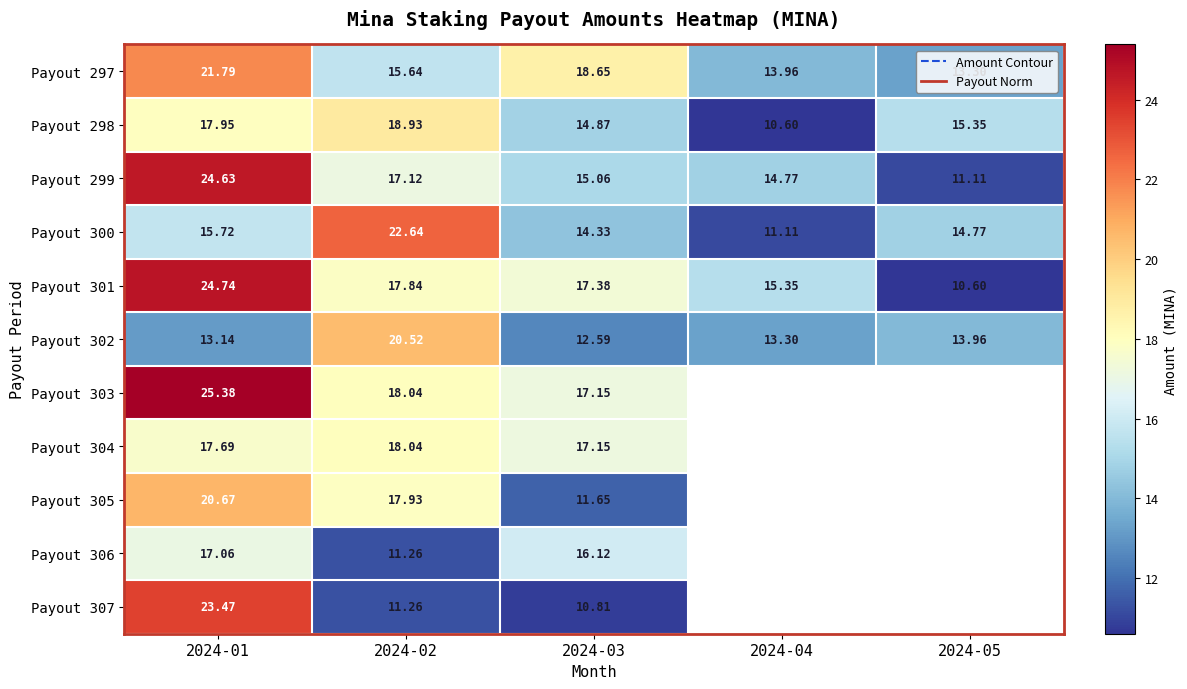

What is the maximum value shown in the chart?

25.4